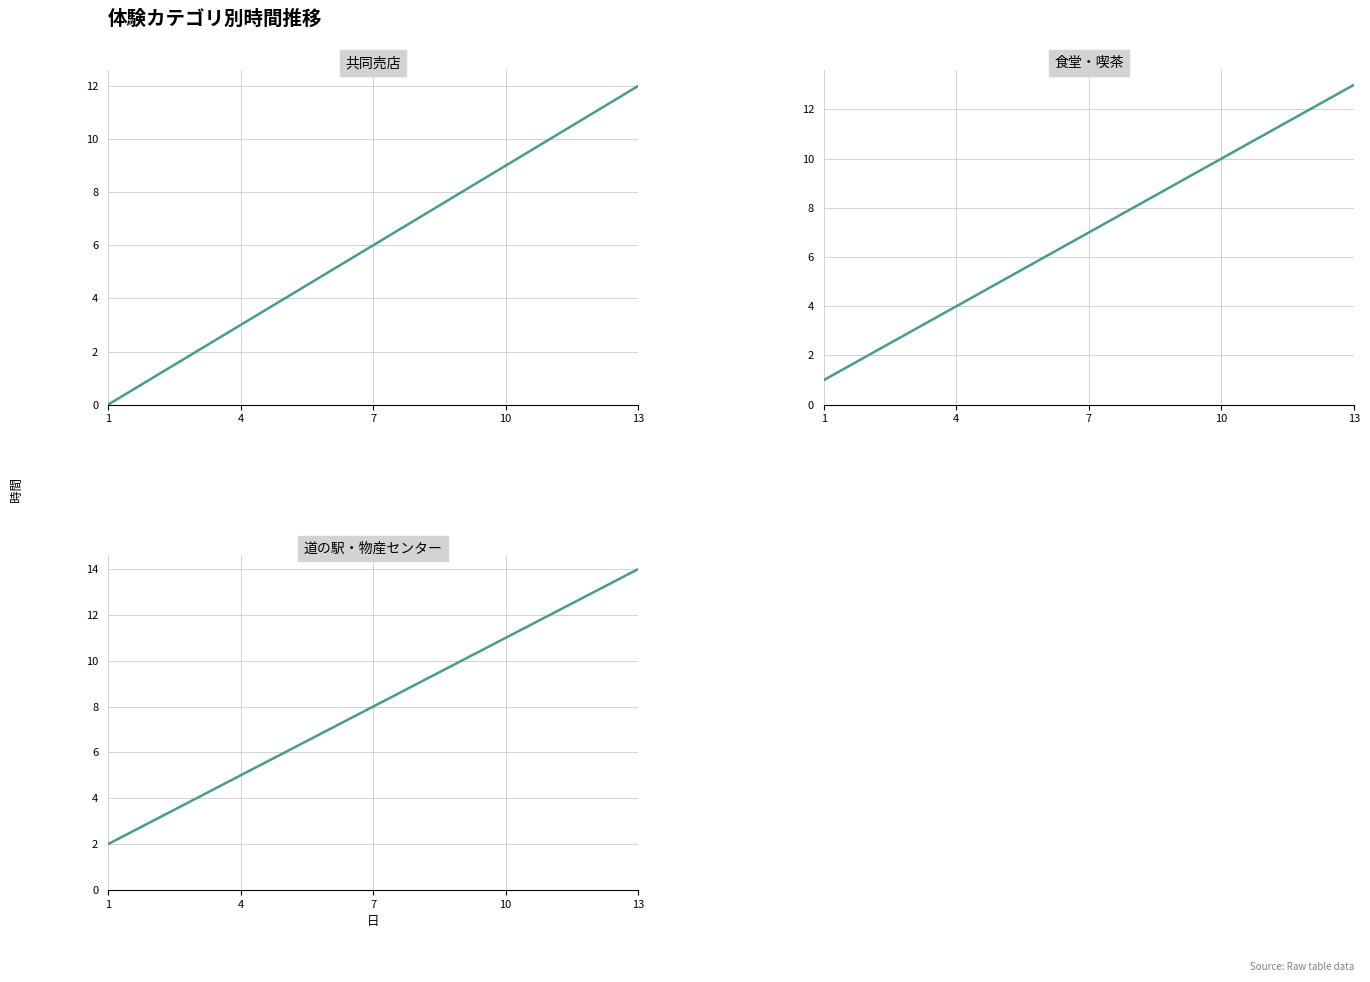

How many data points in 食堂・喫茶 are above 7?

6